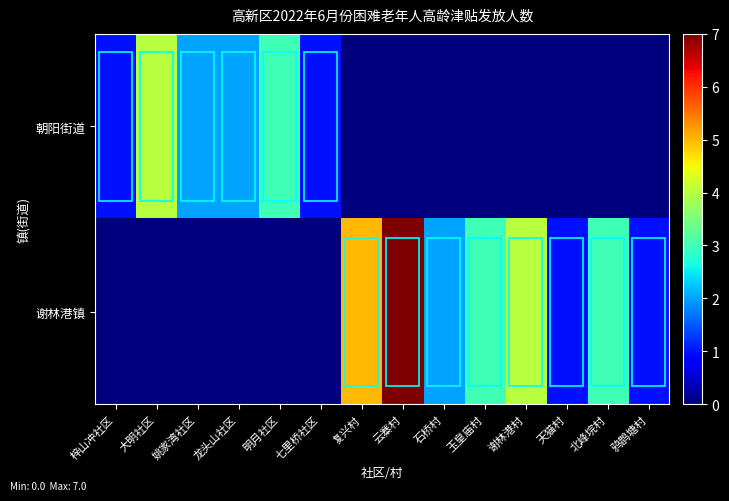

At how many categories does at least one series exceed 5?

1